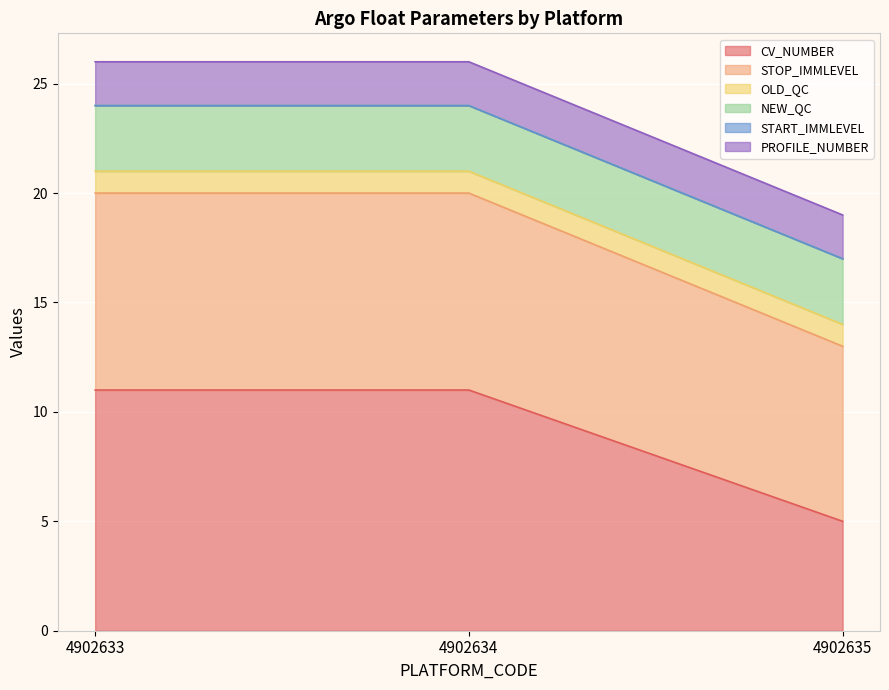

What is the total value across all series at 4902634?

26